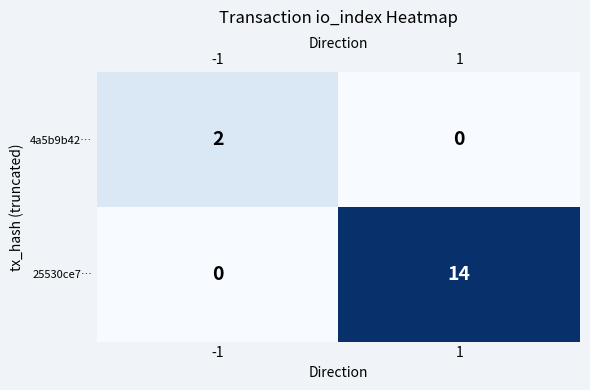

Is the value of 25530ce7… at -1 greater than the value of 4a5b9b42… at -1?

No